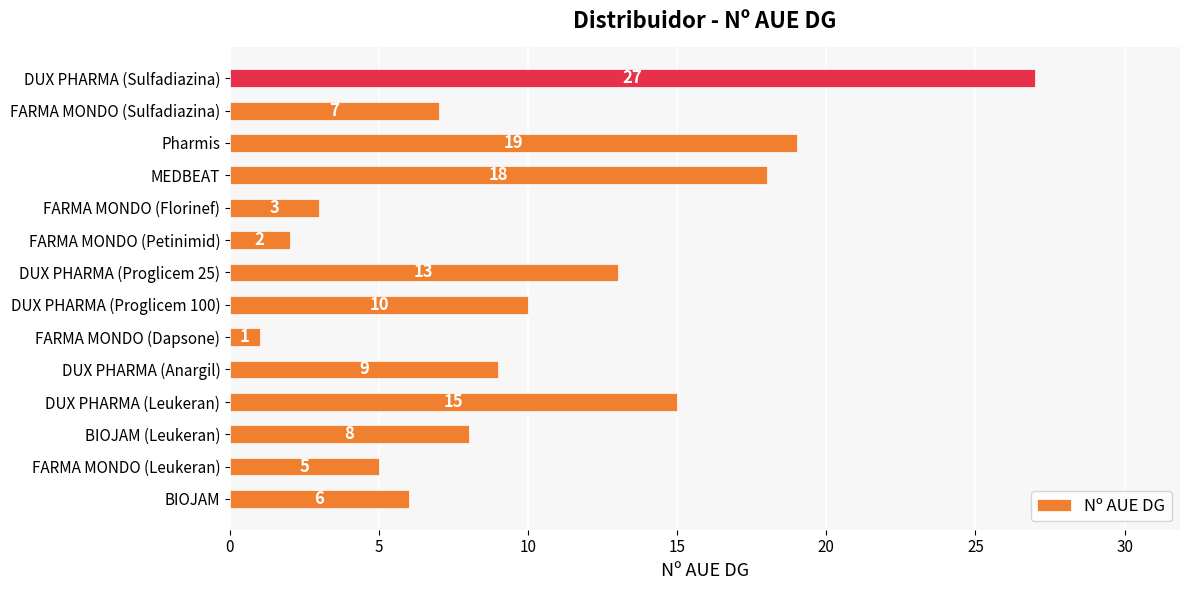

List the labels in order of value, smallest first.

FARMA MONDO (Dapsone), FARMA MONDO (Petinimid), FARMA MONDO (Florinef), FARMA MONDO (Leukeran), BIOJAM, FARMA MONDO (Sulfadiazina), BIOJAM (Leukeran), DUX PHARMA (Anargil), DUX PHARMA (Proglicem 100), DUX PHARMA (Proglicem 25), DUX PHARMA (Leukeran), MEDBEAT, Pharmis, DUX PHARMA (Sulfadiazina)